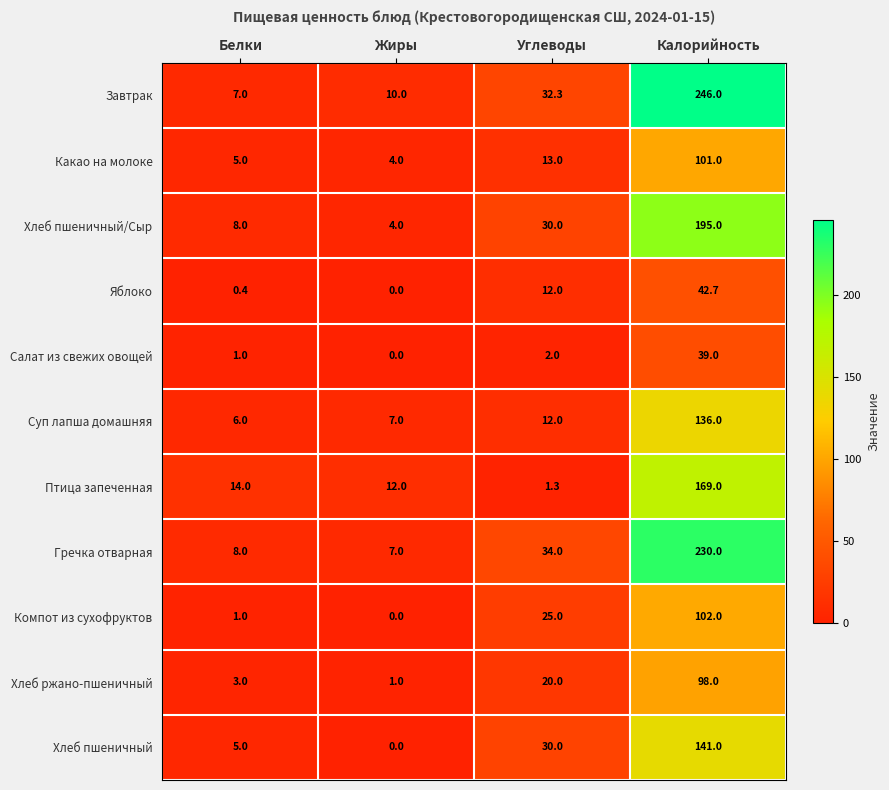

List the series in order of their peak value, lowest first.

Салат из свежих овощей, Яблоко, Хлеб ржано-пшеничный, Какао на молоке, Компот из сухофруктов, Суп лапша домашняя, Хлеб пшеничный, Птица запеченная, Хлеб пшеничный/Сыр, Гречка отварная, Завтрак